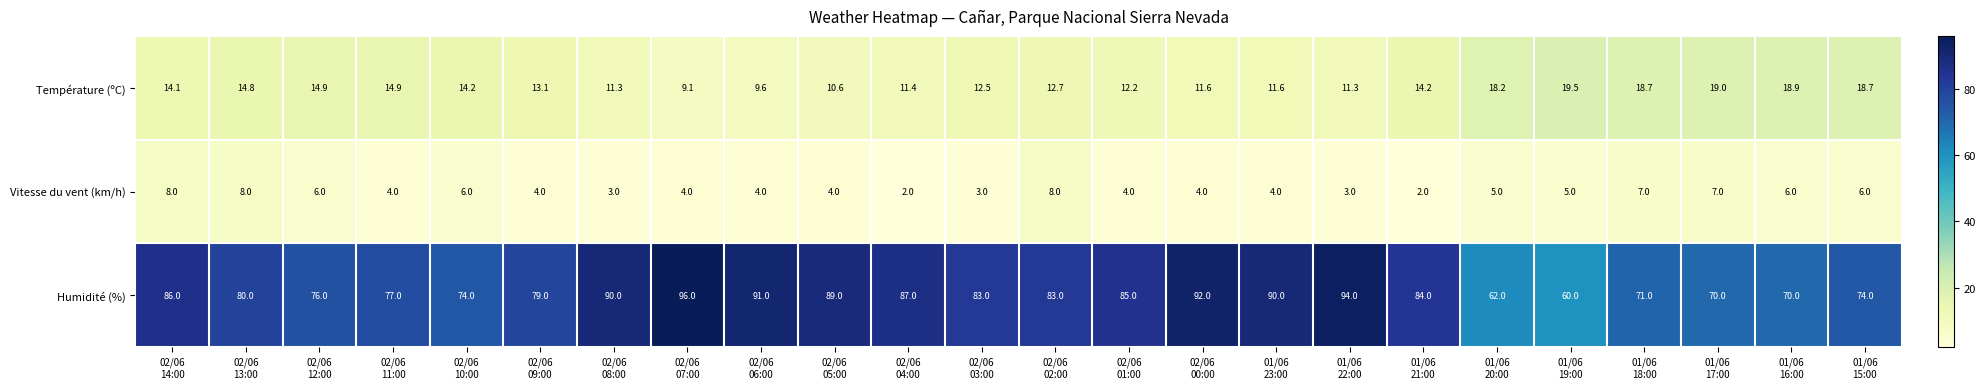

Rank the series by their maximum value, from highest to lowest.

Humidité (%), Température (ºC), Vitesse du vent (km/h)